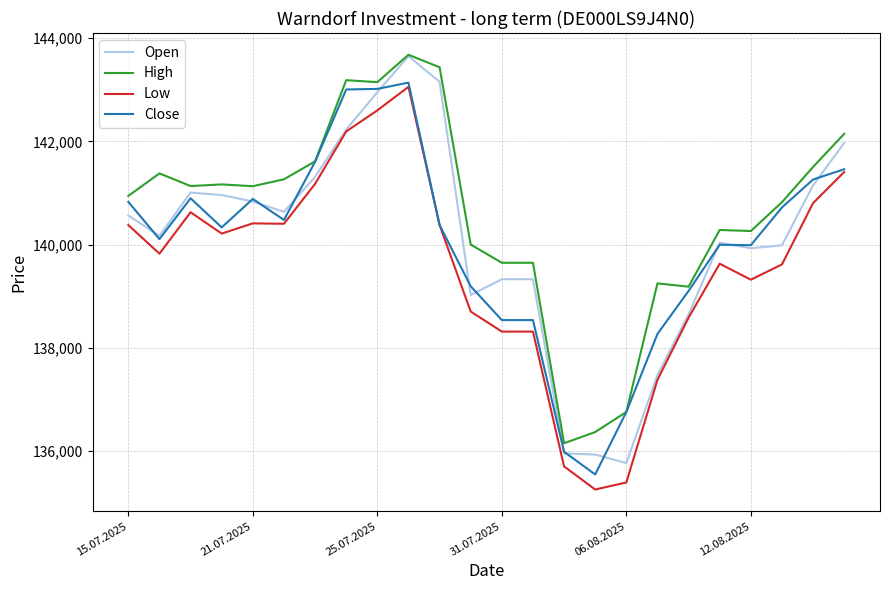

True or false: Open and Close cross at least once.

True